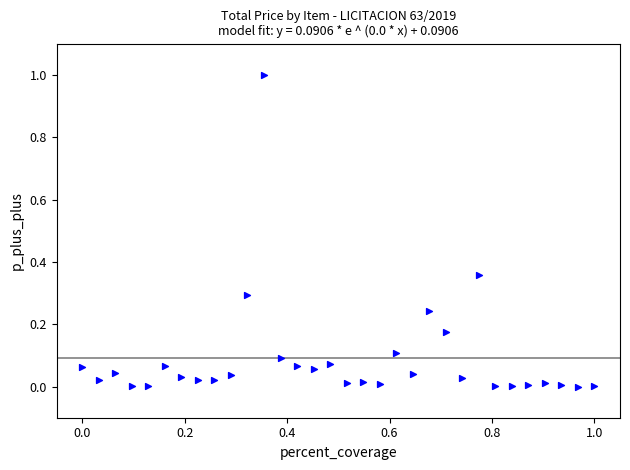

What is the range of Y values (max minus min)?

1.0